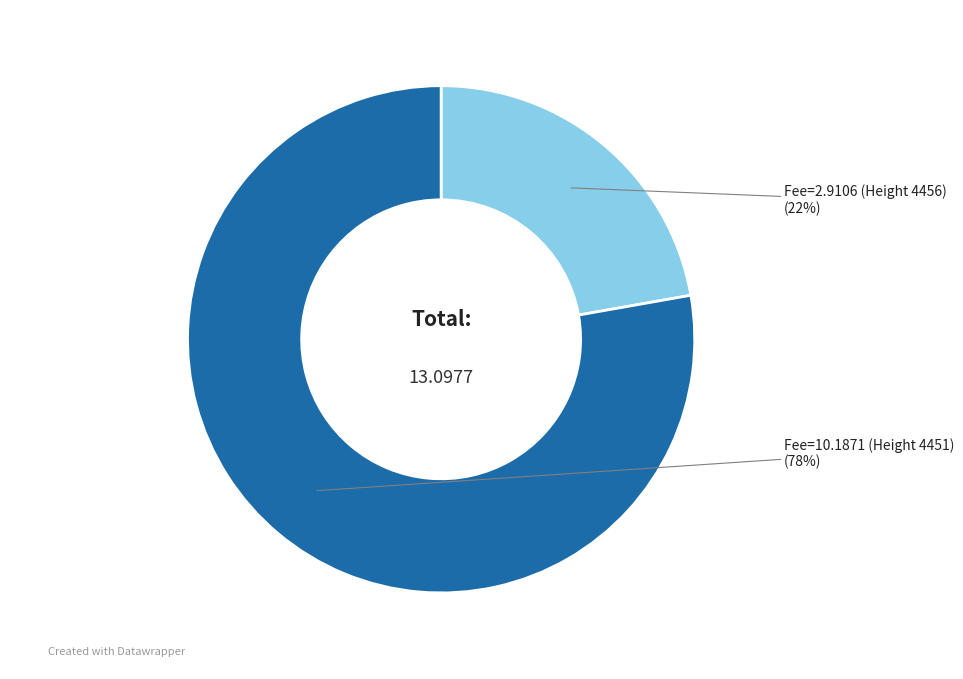

Rank the categories by value from lowest to highest.

Fee=2.9106 (Height 4456), Fee=10.1871 (Height 4451)